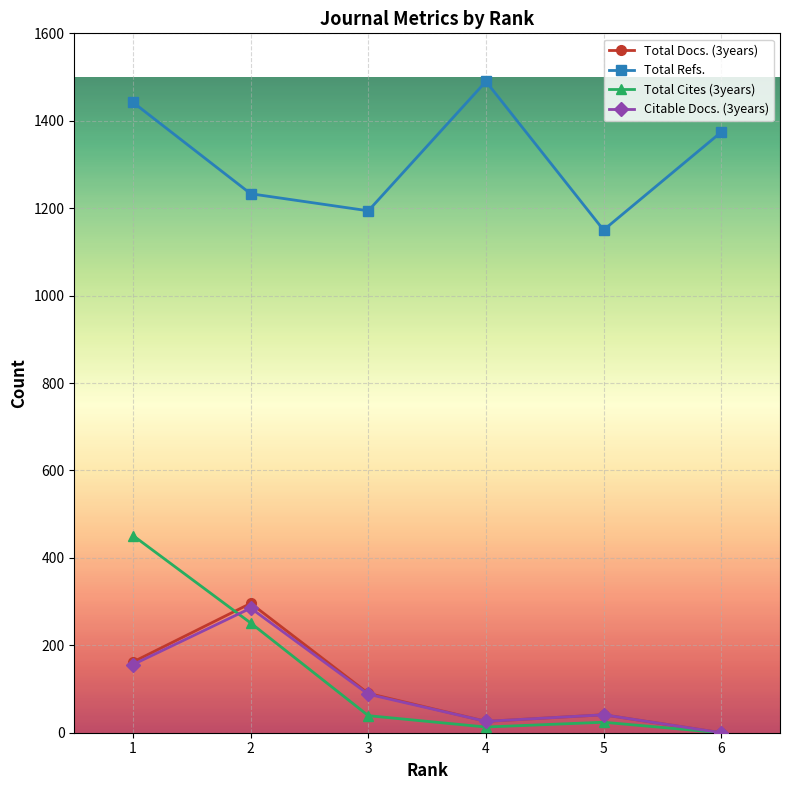

Rank the categories by Total Refs. value from highest to lowest.

4, 1, 6, 2, 3, 5